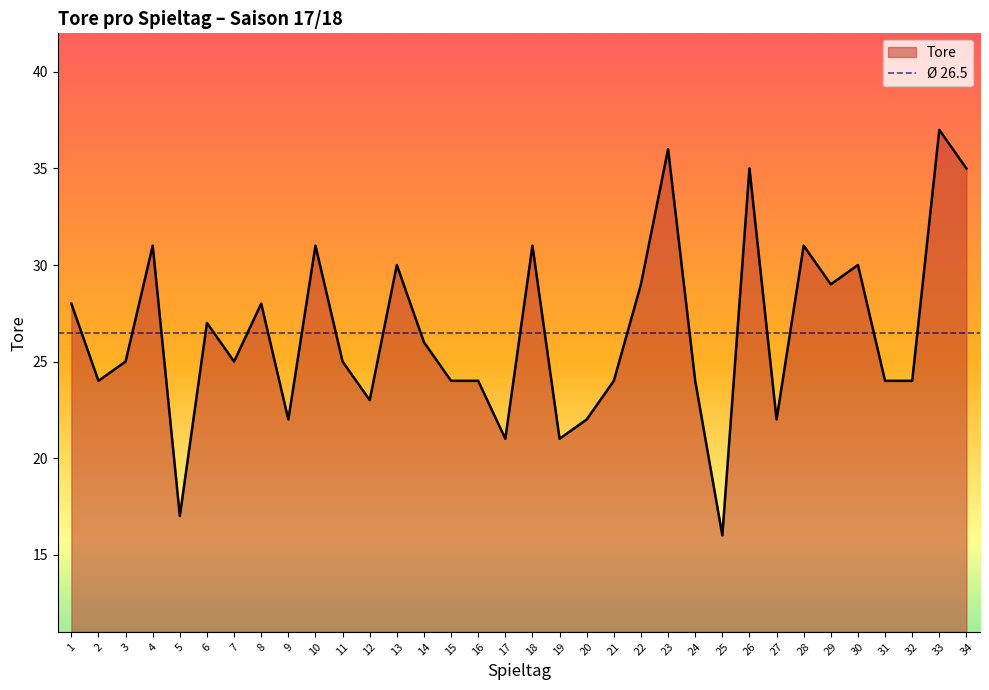

What is the change in value from 6 to 27?

-5